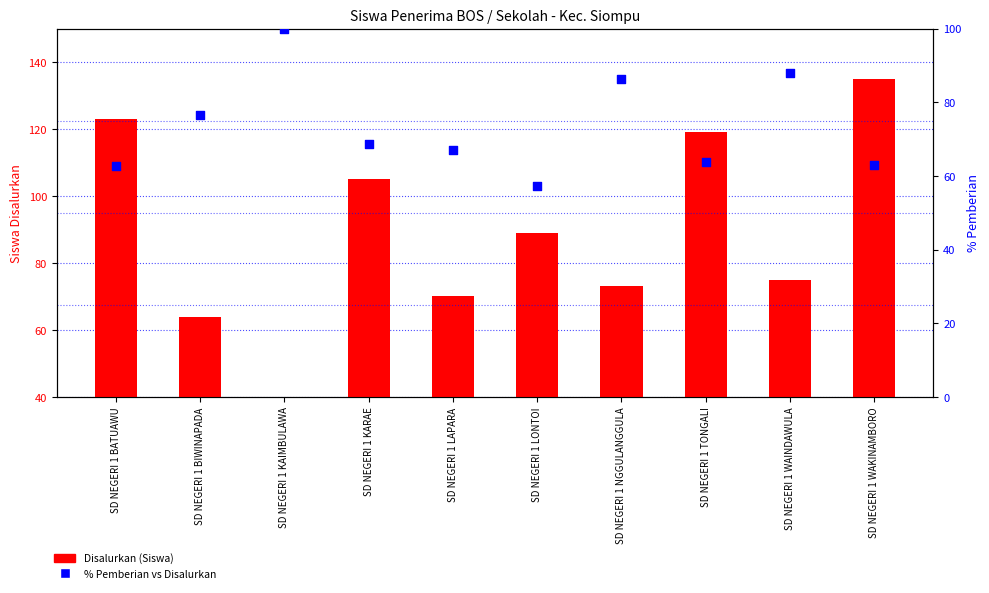

What are all the series names shown in the legend?

Disalurkan (Siswa), % Pemberian vs Disalurkan